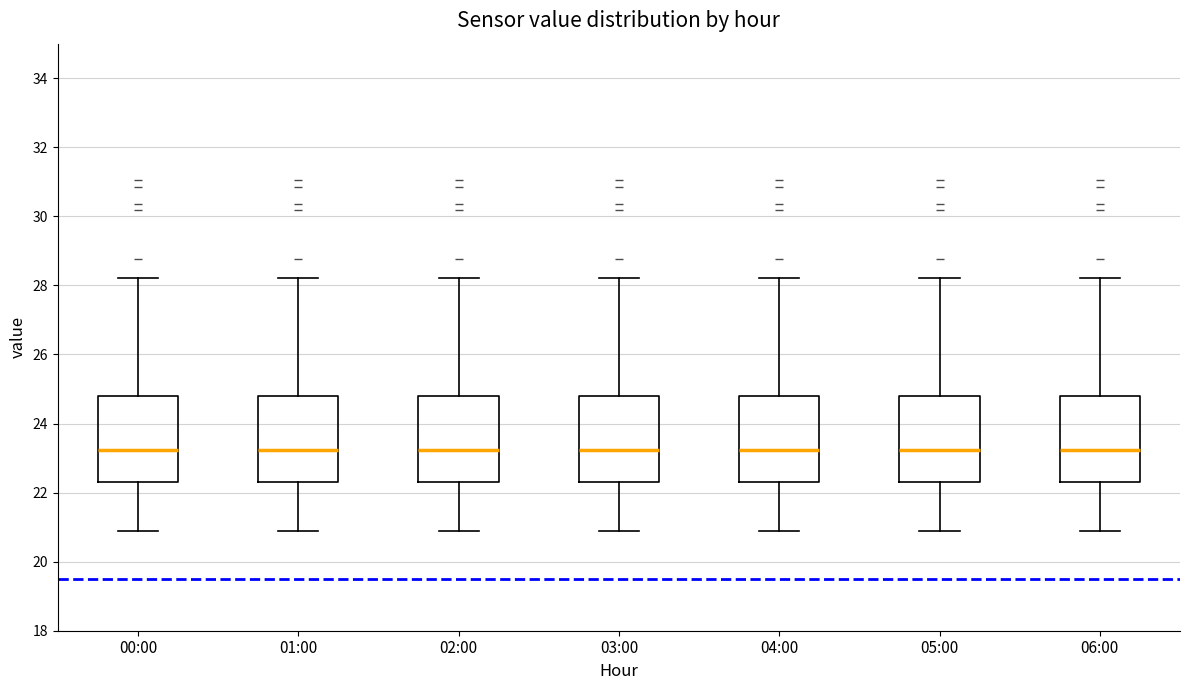

Reading left to right, read every box against the y-axis: the position of its median line, the range the box covers, and the ends of its whiskers. The values are not printed on the chart, so give them approximately, as read against the axis.

00:00: median 23.2, box 22.4 to 24.8, whiskers 21.0 to 28.2
01:00: median 23.2, box 22.4 to 24.8, whiskers 21.0 to 28.2
02:00: median 23.2, box 22.4 to 24.8, whiskers 21.0 to 28.2
03:00: median 23.2, box 22.4 to 24.8, whiskers 21.0 to 28.2
04:00: median 23.2, box 22.4 to 24.8, whiskers 21.0 to 28.2
05:00: median 23.2, box 22.4 to 24.8, whiskers 21.0 to 28.2
06:00: median 23.2, box 22.4 to 24.8, whiskers 21.0 to 28.2